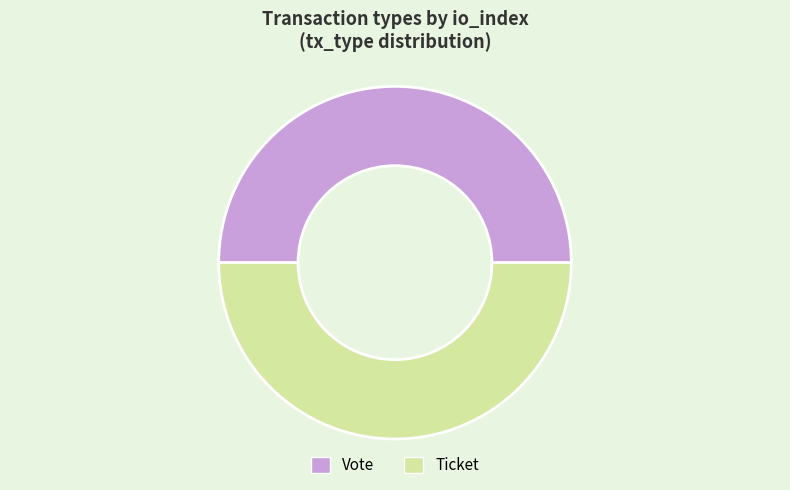

Approximately how many times larger is the value at Ticket compared to Vote?

1.0